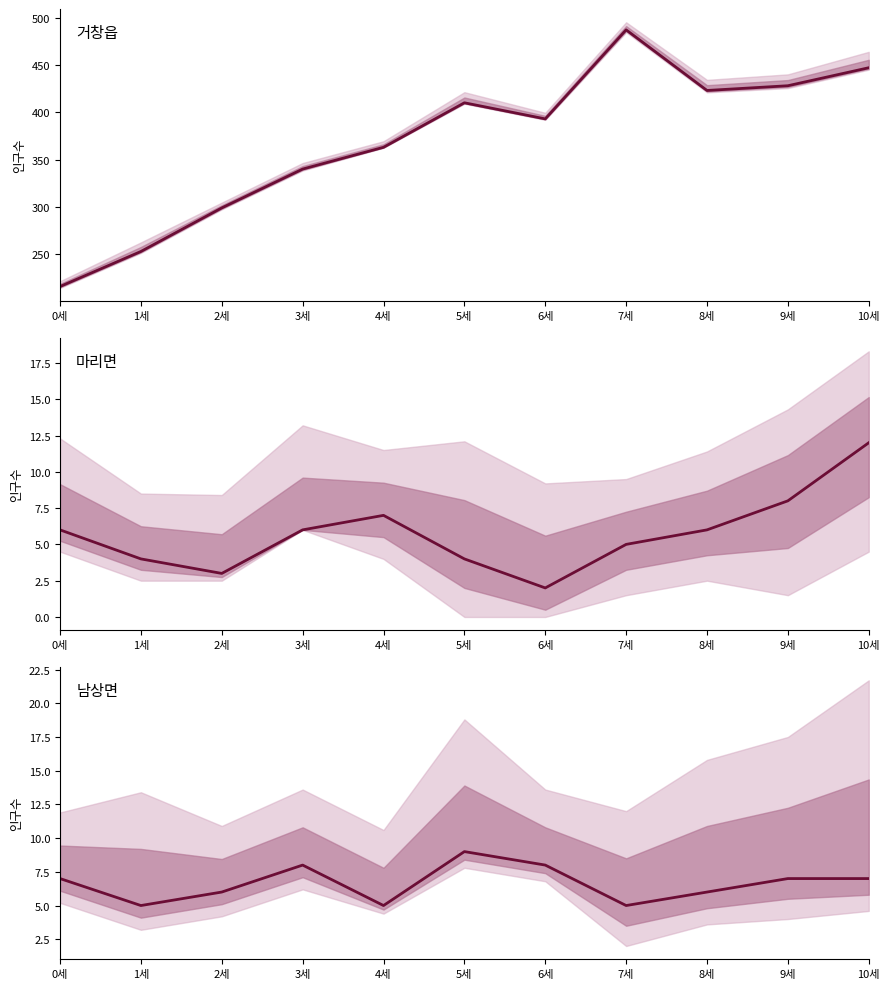

What is the sum of the 남상면 values at 1세 and 0세?

12